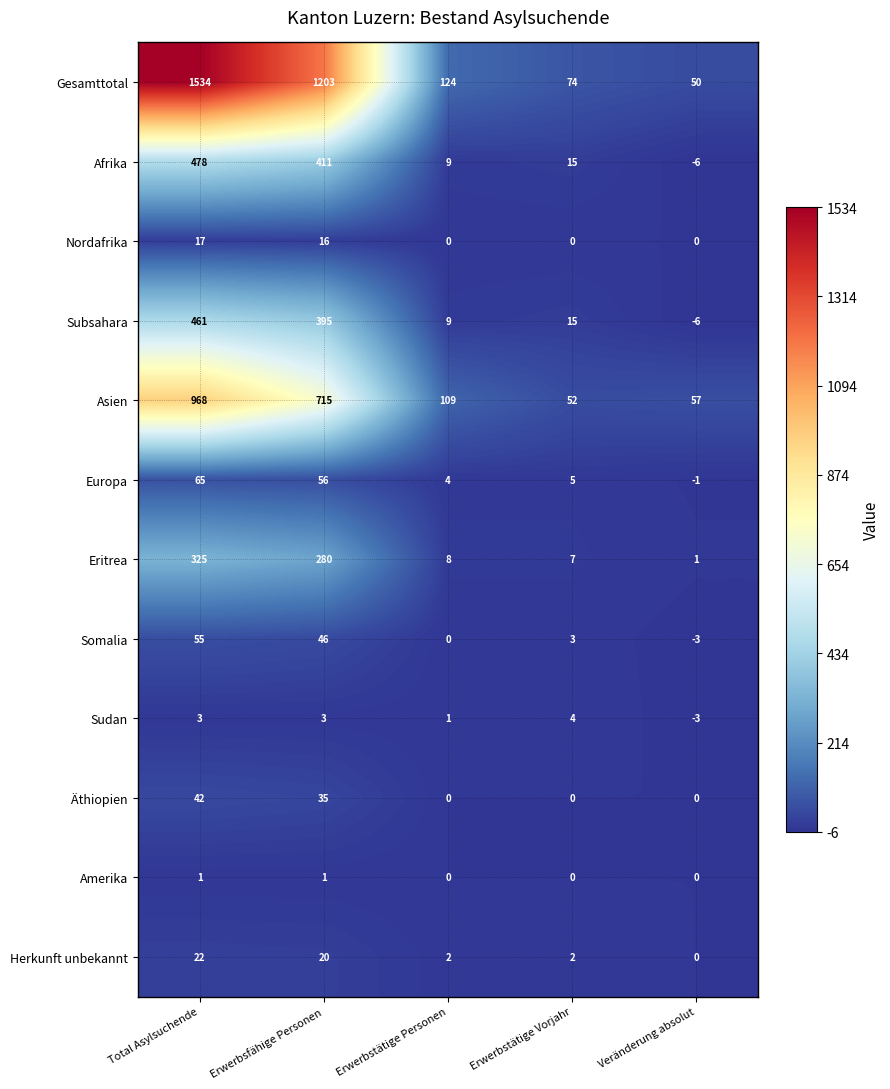

Is it true that Subsahara equals -6 at Veränderung absolut?

True